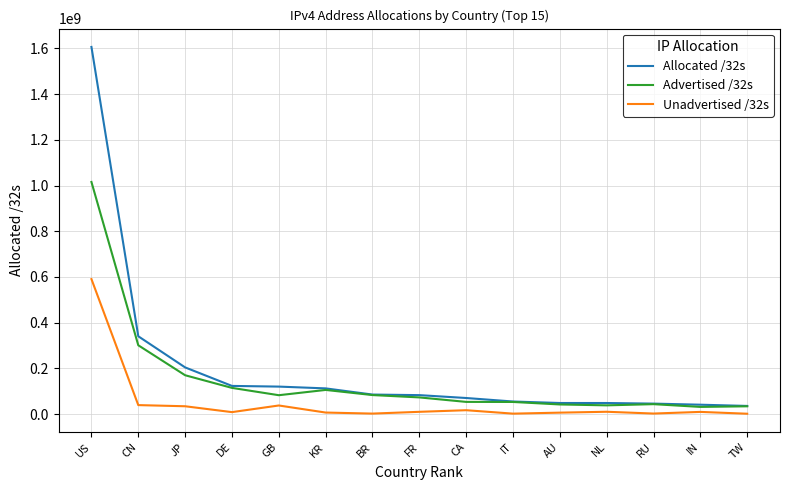

What is the difference between the Allocated /32s values at CA and AU?

21855488